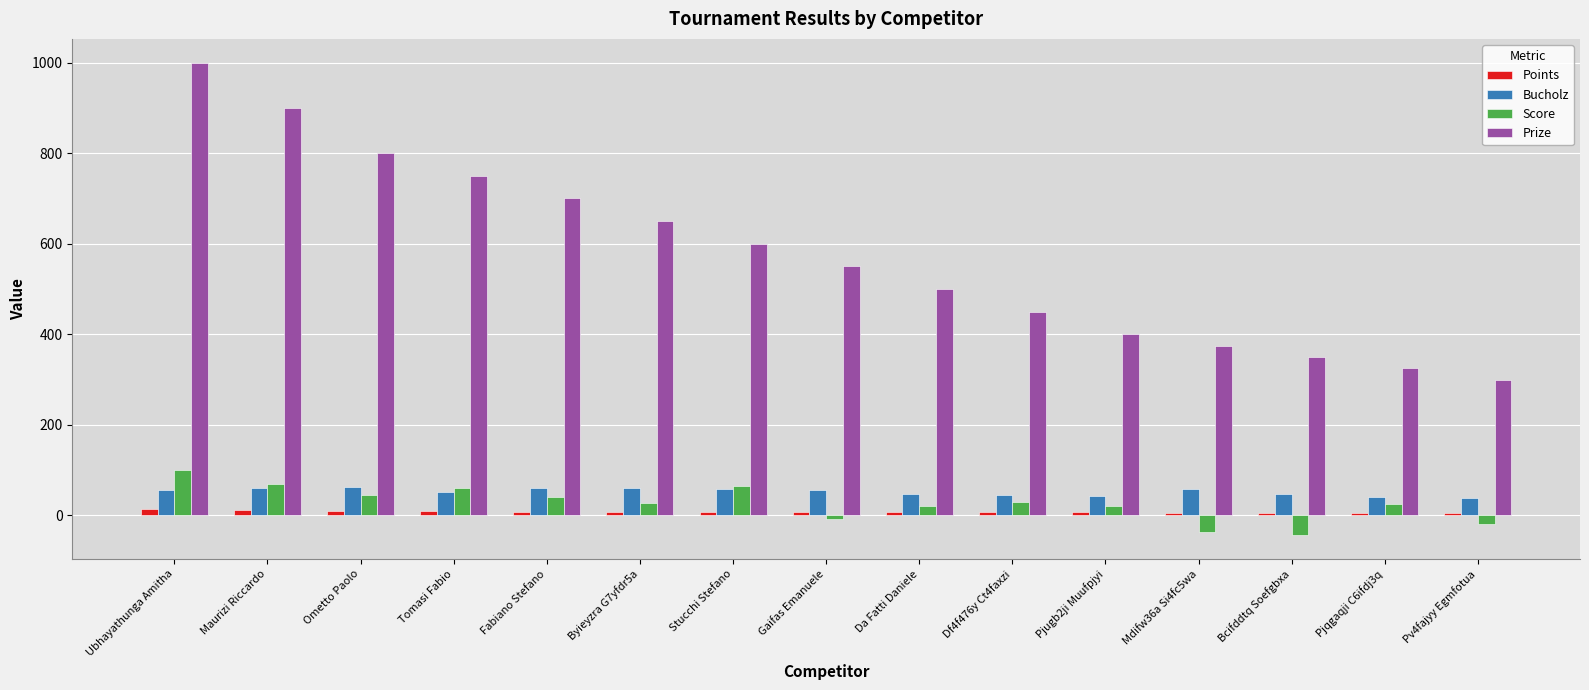

What value does the Points series have at Ubhayathunga Amitha?

14